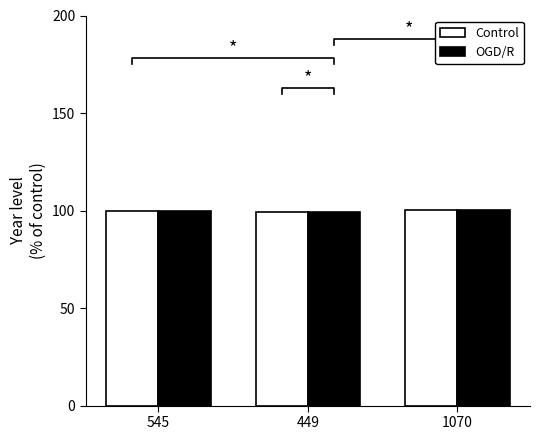

List the series in order of their peak value, highest first.

Control, OGD/R